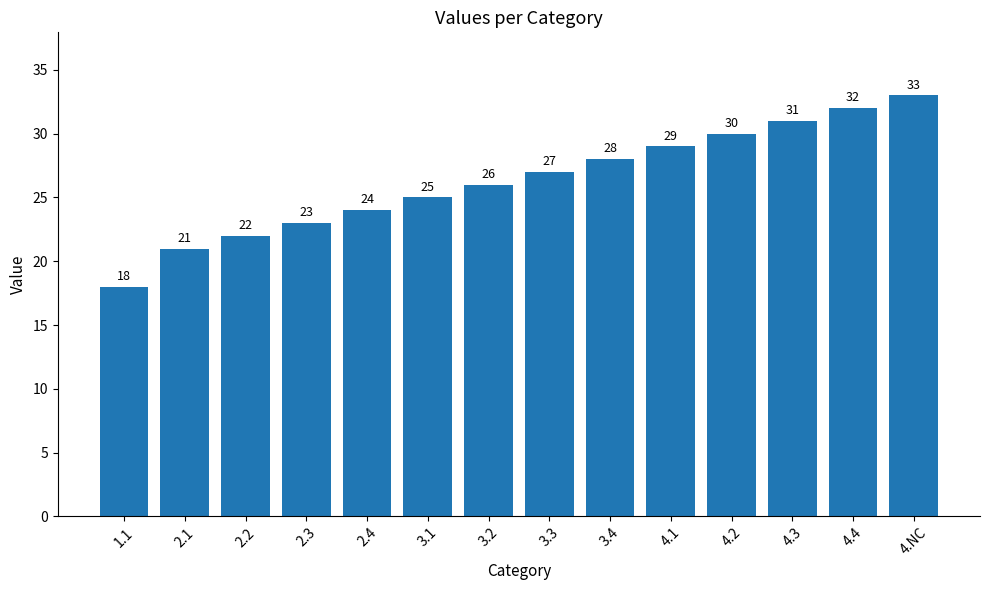

Reading left to right, what are all the values shown in this chart?

1.1=18	2.1=21	2.2=22	2.3=23	2.4=24	3.1=25	3.2=26	3.3=27	3.4=28	4.1=29	4.2=30	4.3=31	4.4=32	4.NC=33